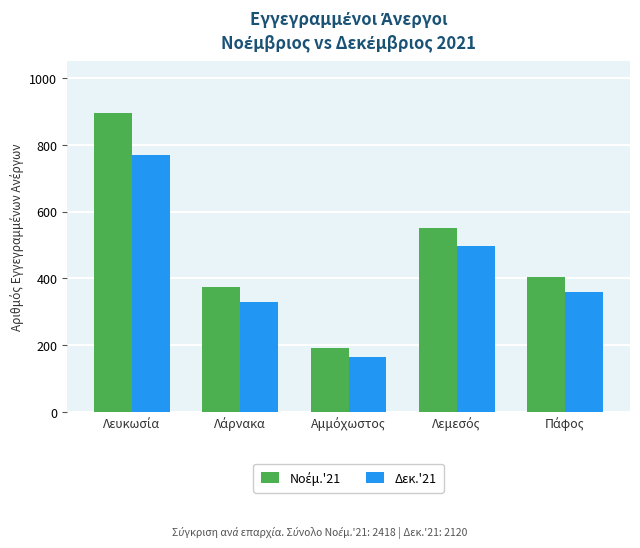

What is the average value of the Δεκ.'21 series?

424